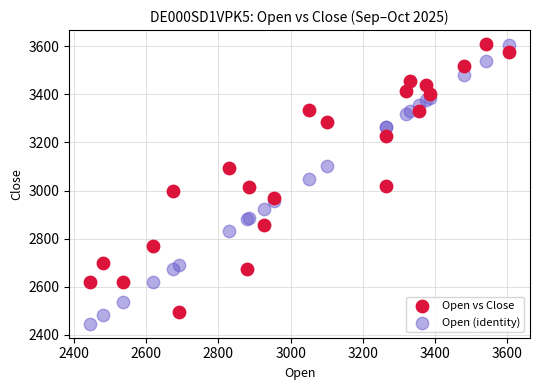

What is the X range (max minus min) for the scatter plot?

1160